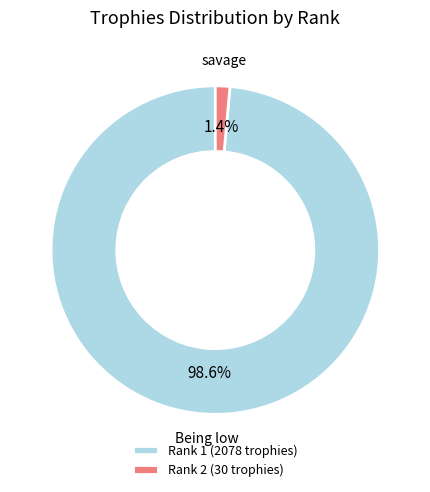

Between savage and Being low, which is larger?

Being low